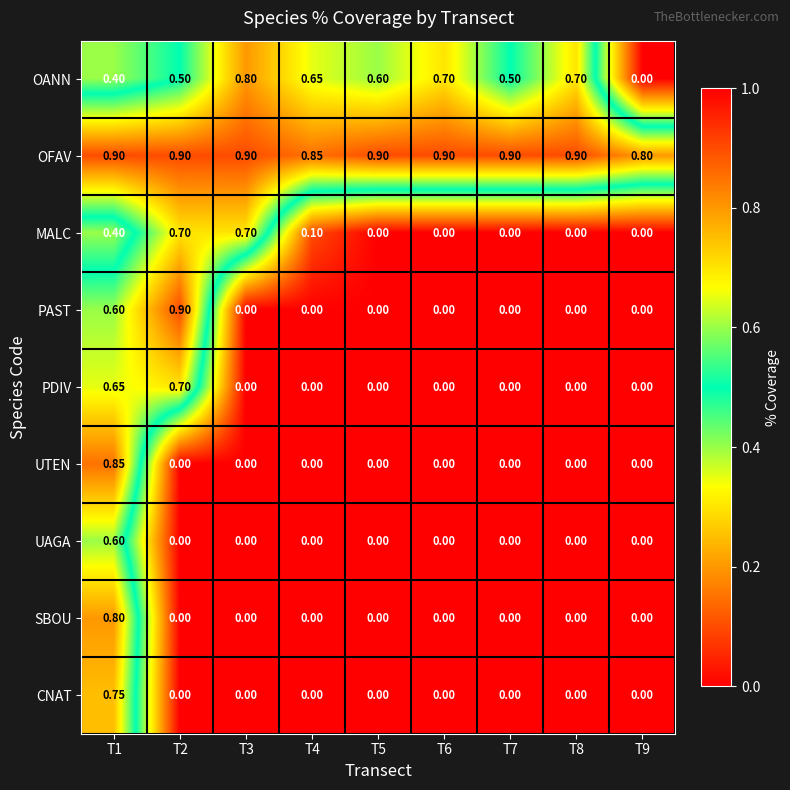

Which series has the largest total across all categories?

OFAV